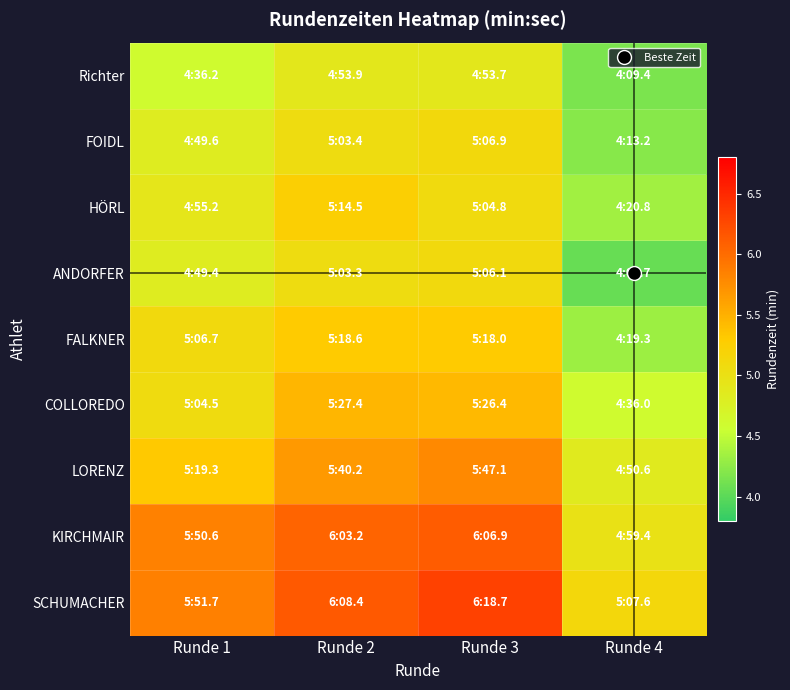

Reading left to right, what are all the values shown in this chart?

Richter: Runde 1=4.6	Runde 2=4.9	Runde 3=4.9	Runde 4=4.2
FOIDL: Runde 1=4.8	Runde 2=5.1	Runde 3=5.1	Runde 4=4.2
HÖRL: Runde 1=4.9	Runde 2=5.2	Runde 3=5.1	Runde 4=4.3
ANDORFER: Runde 1=4.8	Runde 2=5.1	Runde 3=5.1	Runde 4=4.1
FALKNER: Runde 1=5.1	Runde 2=5.3	Runde 3=5.3	Runde 4=4.3
COLLOREDO: Runde 1=5.1	Runde 2=5.5	Runde 3=5.4	Runde 4=4.6
LORENZ: Runde 1=5.3	Runde 2=5.7	Runde 3=5.8	Runde 4=4.8
KIRCHMAIR: Runde 1=5.8	Runde 2=6.1	Runde 3=6.1	Runde 4=5.0
SCHUMACHER: Runde 1=5.9	Runde 2=6.1	Runde 3=6.3	Runde 4=5.1